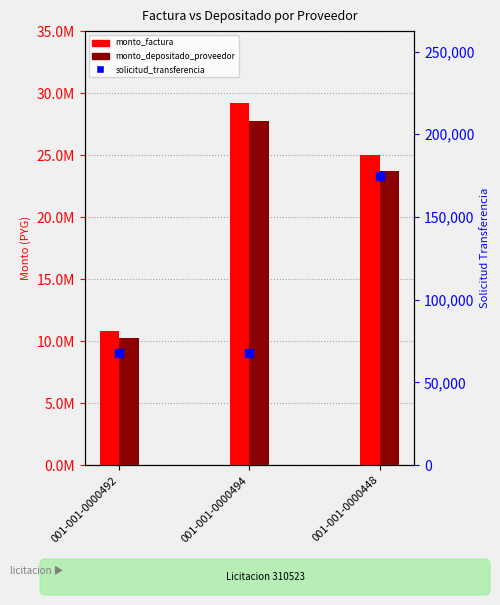

What is the ratio of the value at 001-001-0000448 to the value at 001-001-0000494?

2.6